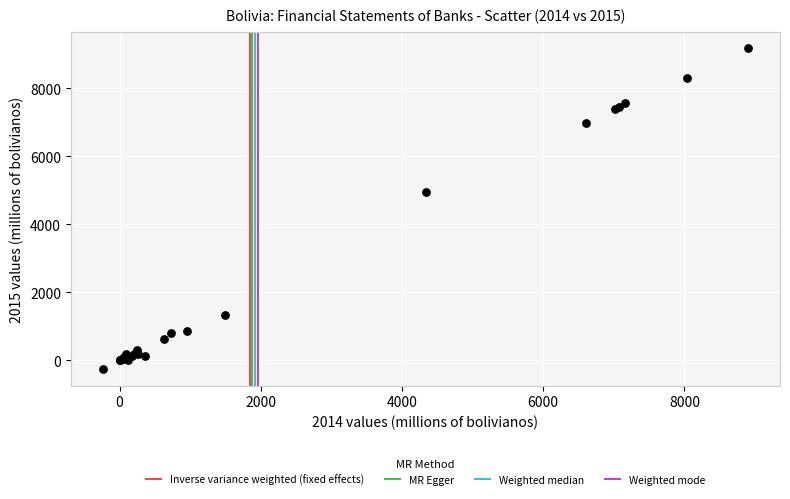

What Y value in the scatter plot is closest to 4463?

4959.6